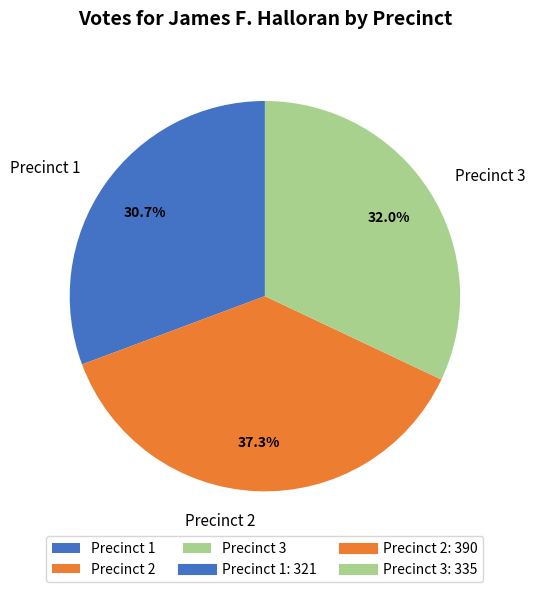

The Precinct 3 slice represents 21% of the pie. True or false?

False